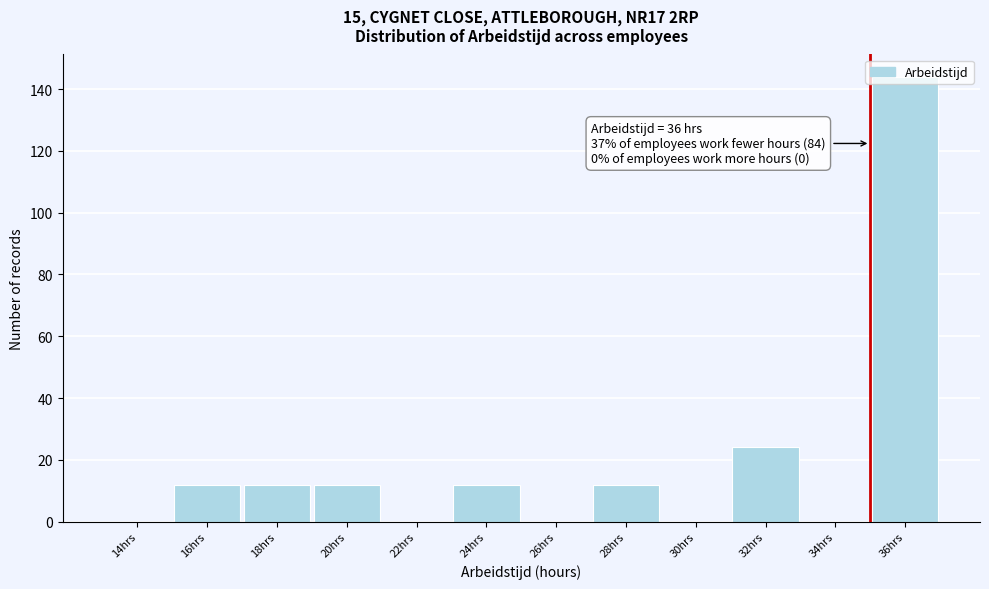

At which label is the value closest to 72?

32hrs